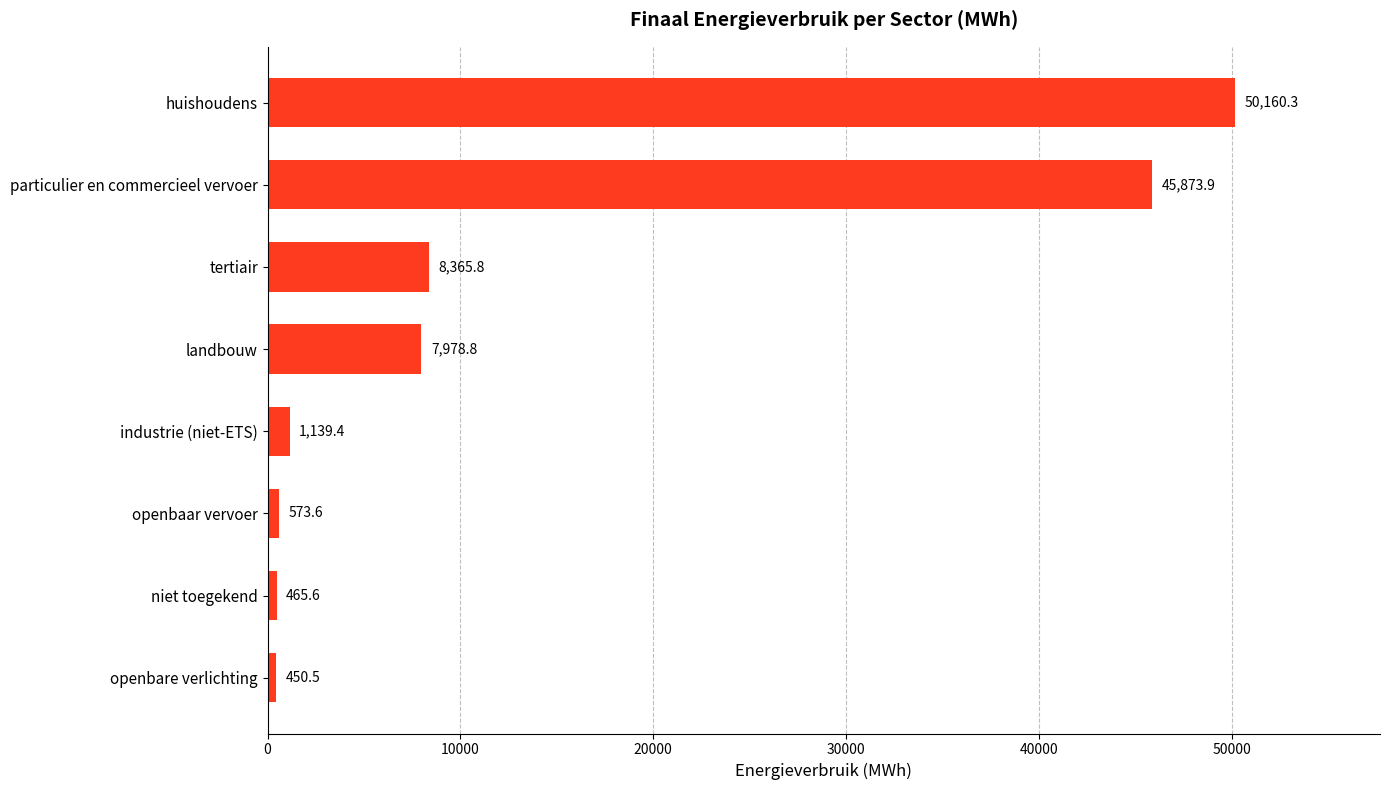

What is the sum of all values?

115007.7